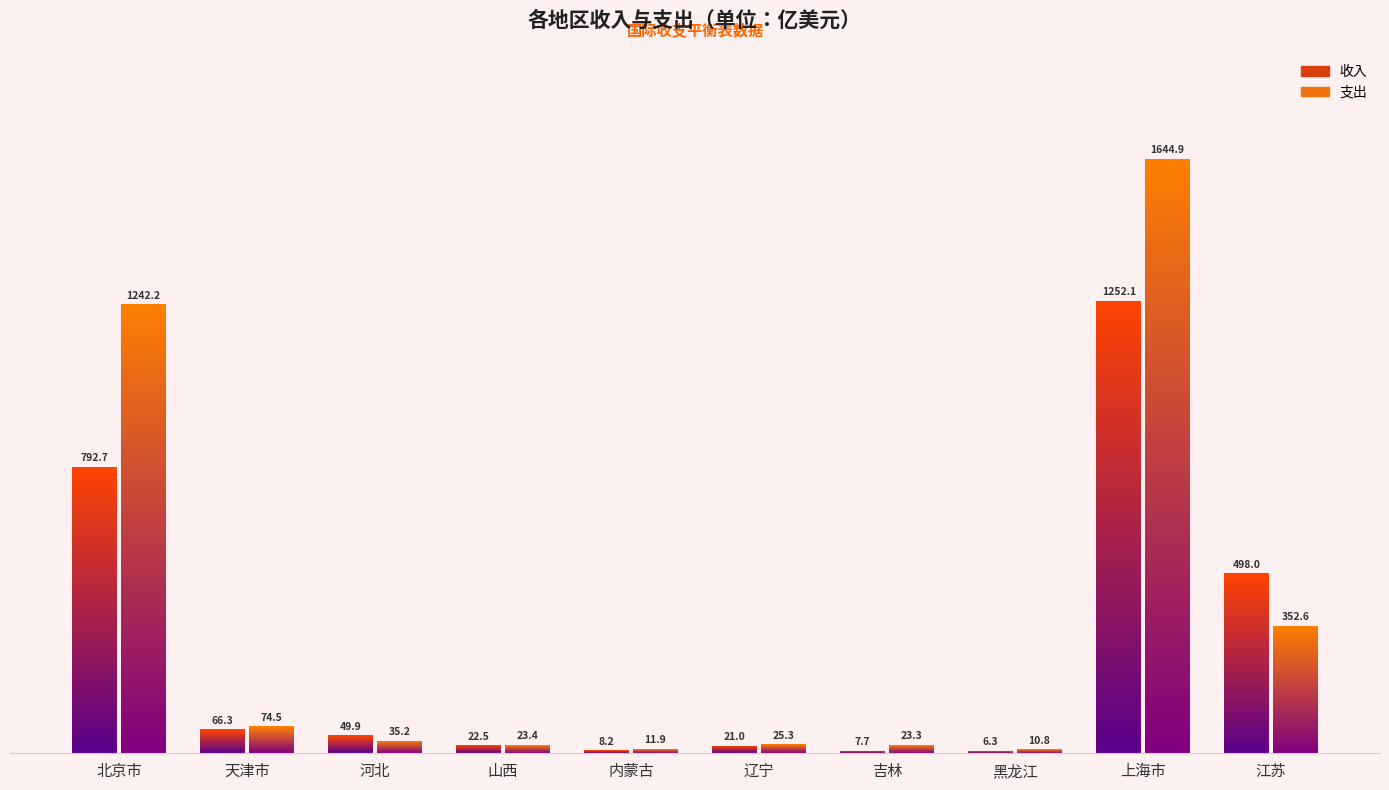

How many data points in 收入 are above 49?

5